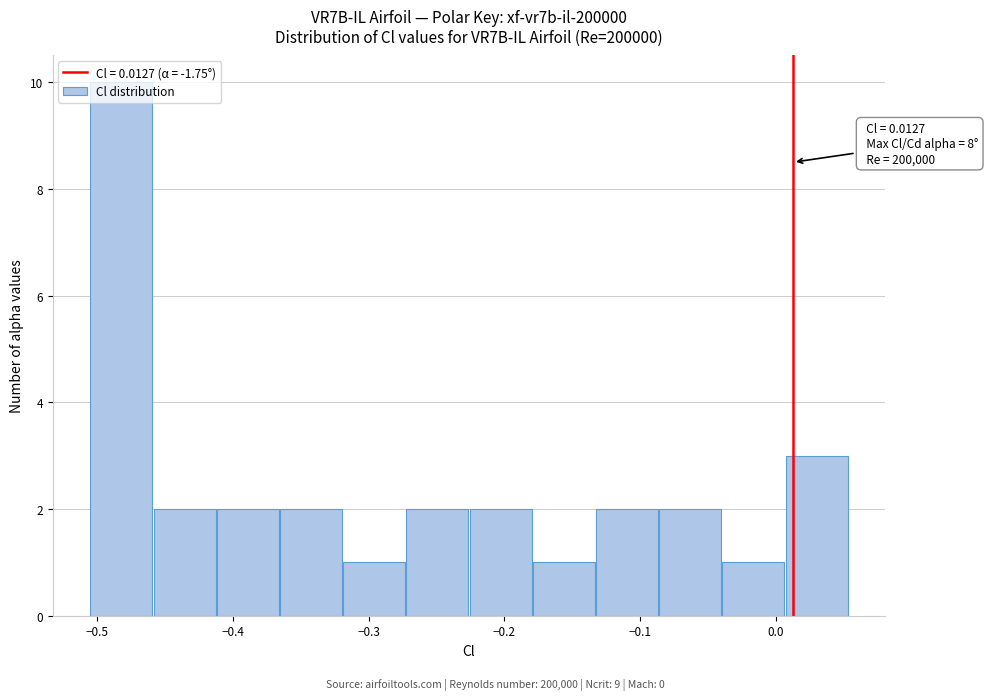

Which range on the x-axis has the tallest bar?

-0.51 to -0.46